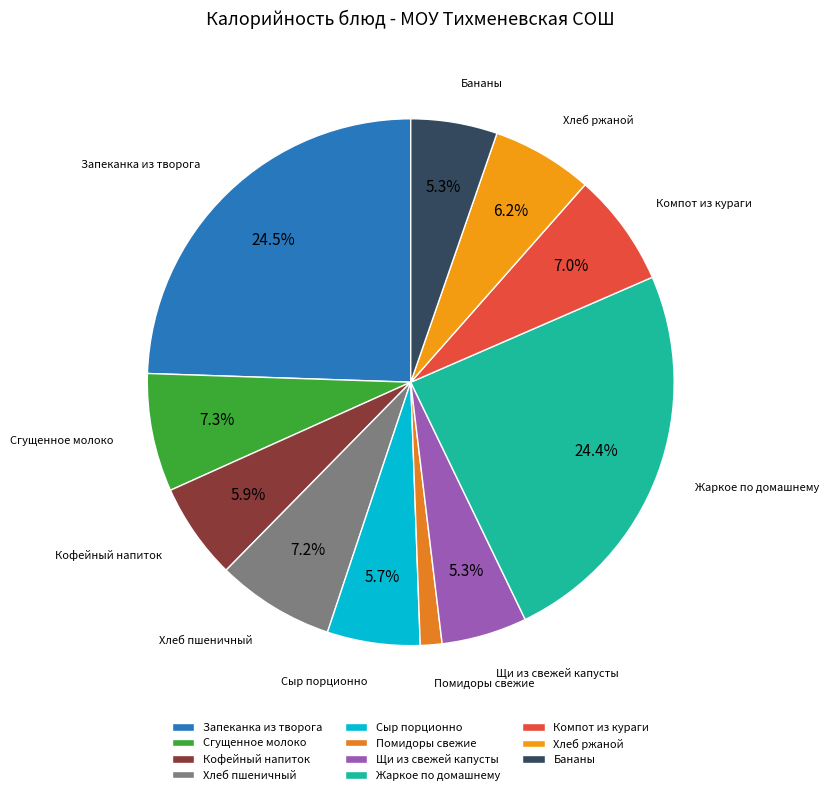

How many segments does this pie chart have?

11